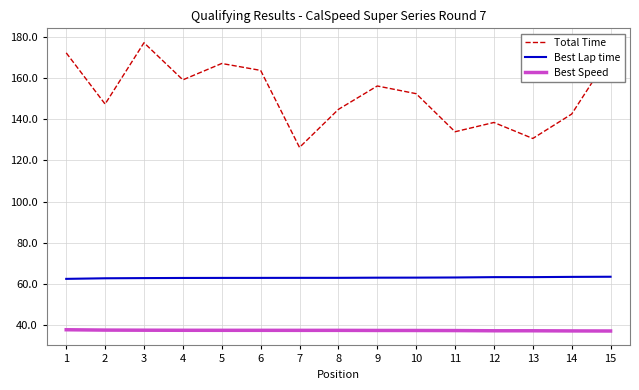

What is the spread (max minus min) of values at 4?

121.6